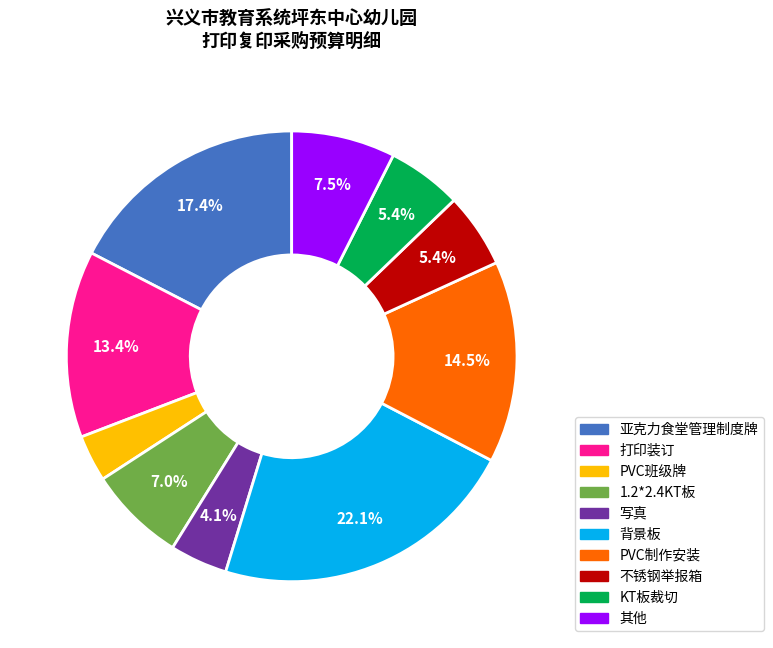

What percentage is NOT represented by 不锈钢举报箱?

94.6%